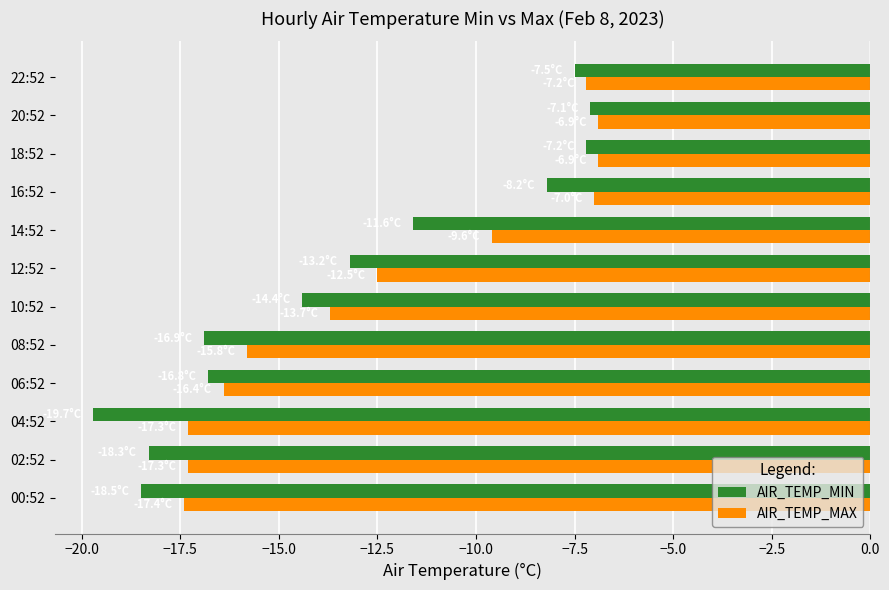

Which category has the lowest value across all series?

04:52